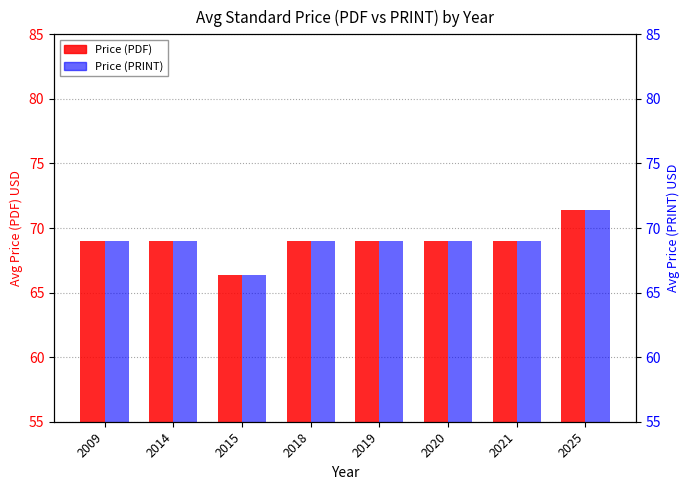

Reading left to right, transcribe all the data shown in this chart.

Price (PDF): 2009=69.0	2014=69.0	2015=66.3	2018=69.0	2019=69.0	2020=69.0	2021=69.0	2025=71.4
Price (PRINT): 2009=69.0	2014=69.0	2015=66.3	2018=69.0	2019=69.0	2020=69.0	2021=69.0	2025=71.4